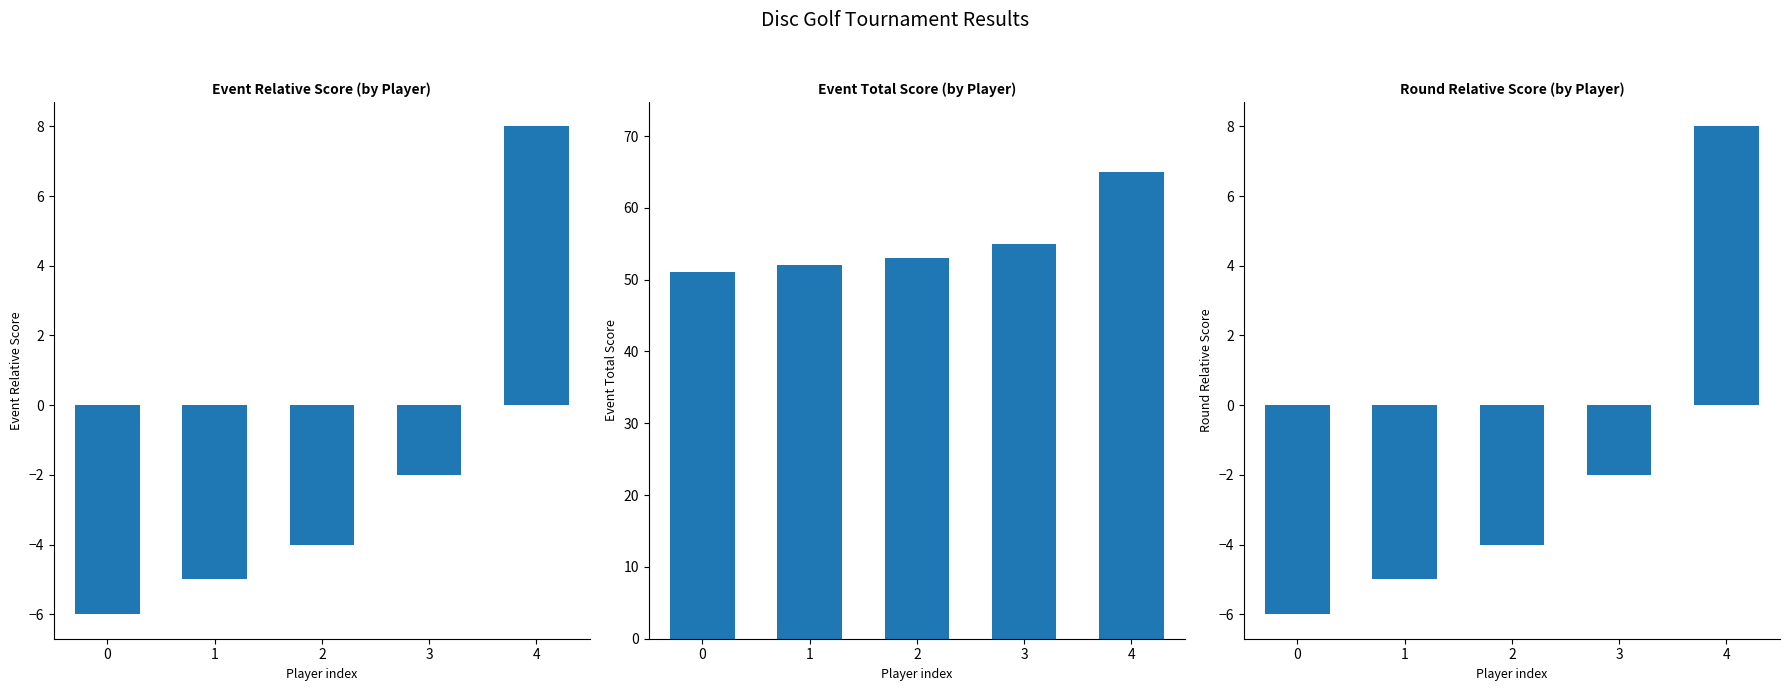

Reading right to left, list all the values displayed in this chart.

event_relative_score: 4=8	3=-2	2=-4	1=-5	0=-6
event_total_score: 4=65	3=55	2=53	1=52	0=51
round_relative_score: 4=8	3=-2	2=-4	1=-5	0=-6